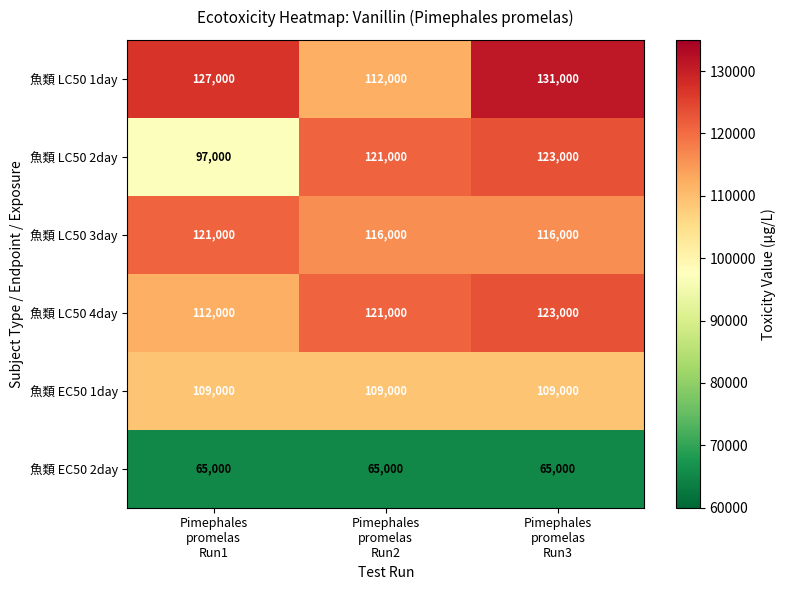

What is the sum of all 魚類 EC50 1day values?

327000